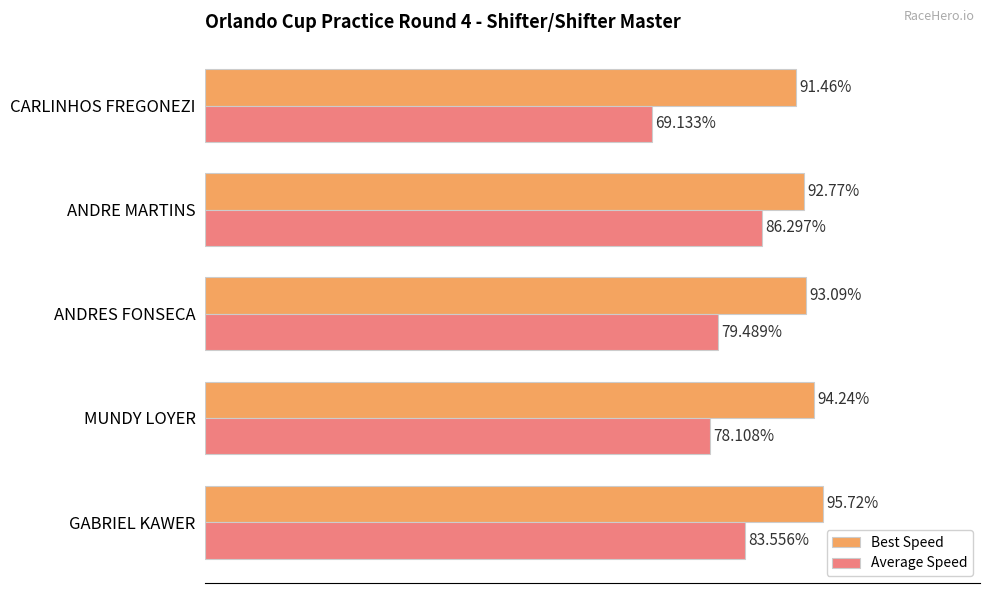

List the series in order of their overall mean, highest first.

Best Speed, Average Speed